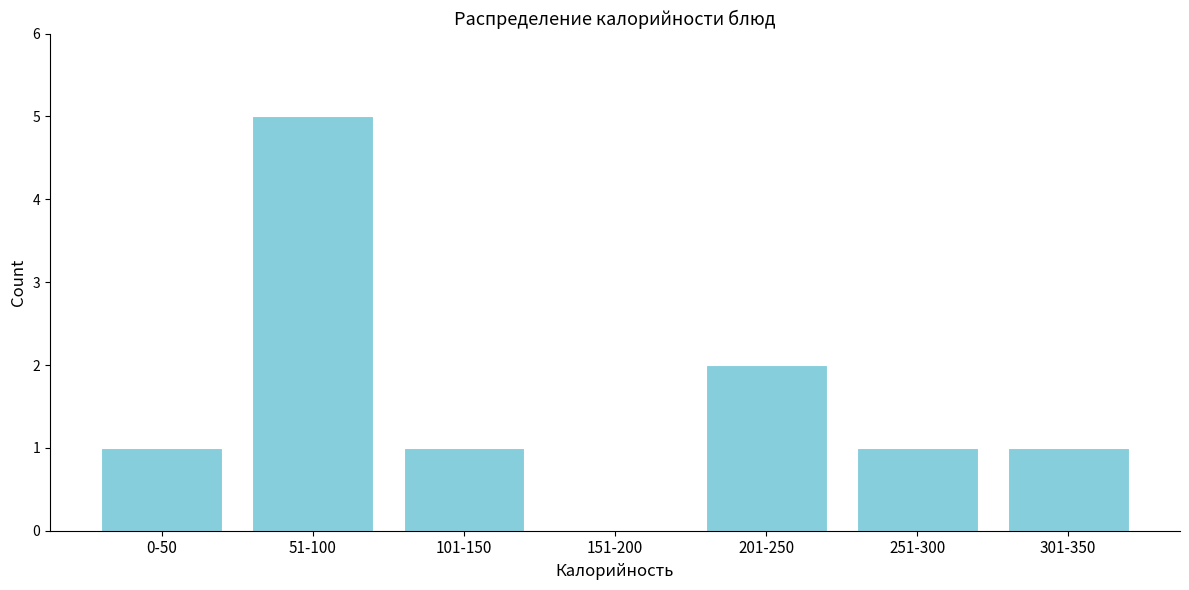

Reading left to right, list all the values displayed in this chart.

0-50=1	51-100=5	101-150=1	151-200=0	201-250=2	251-300=1	301-350=1